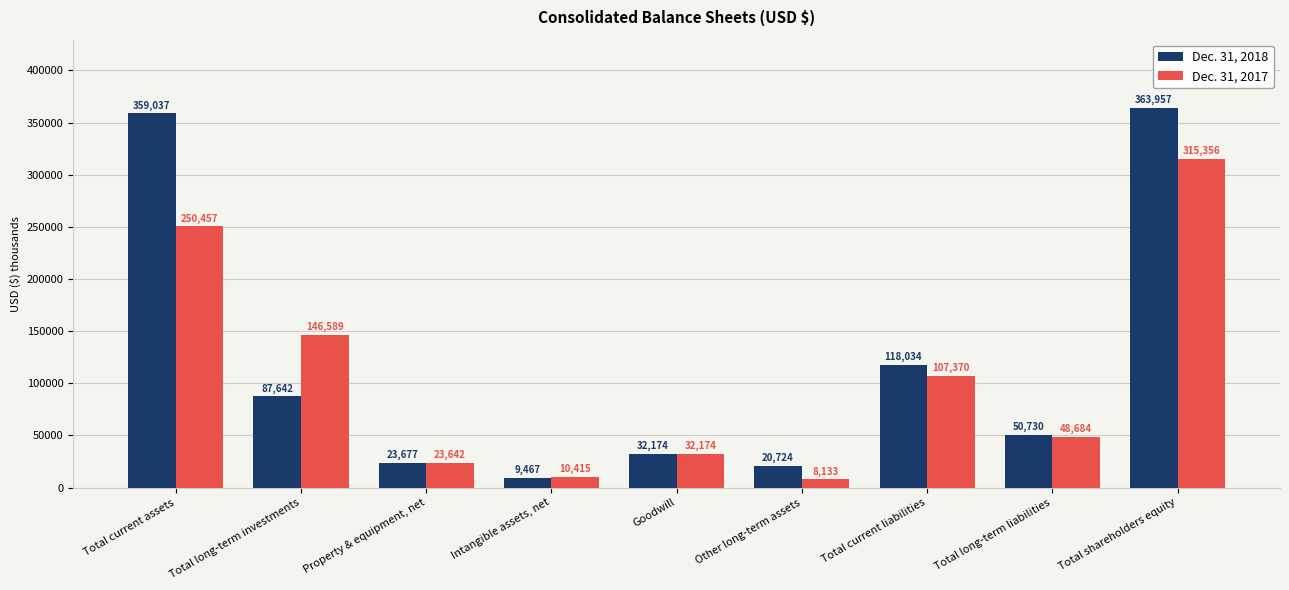

How many data points does each series have?

9